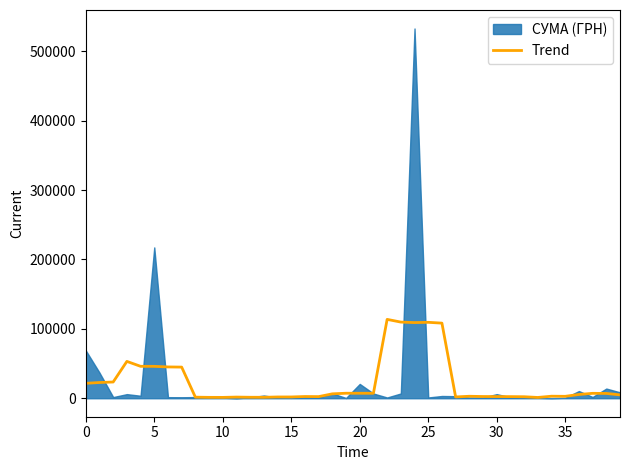

What is the highest value of the Trend series?

113628.2